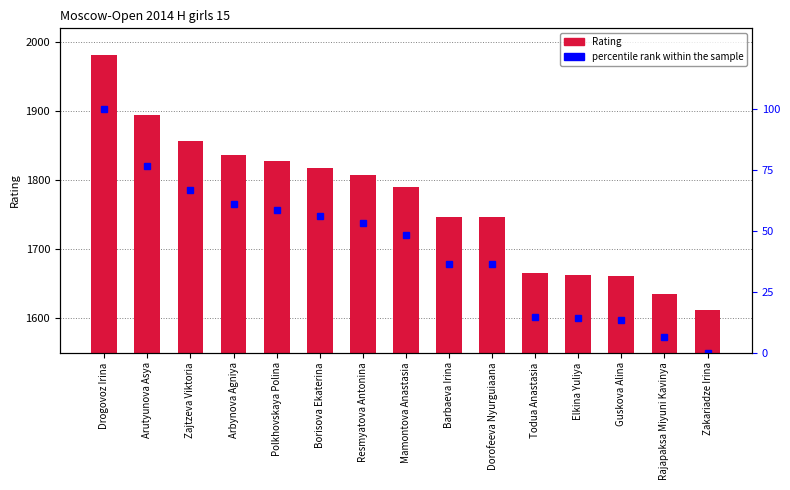

Is the value of Rating at Barbaeva Irina greater than the value of percentile rank within the sample at Polkhovskaya Polina?

Yes